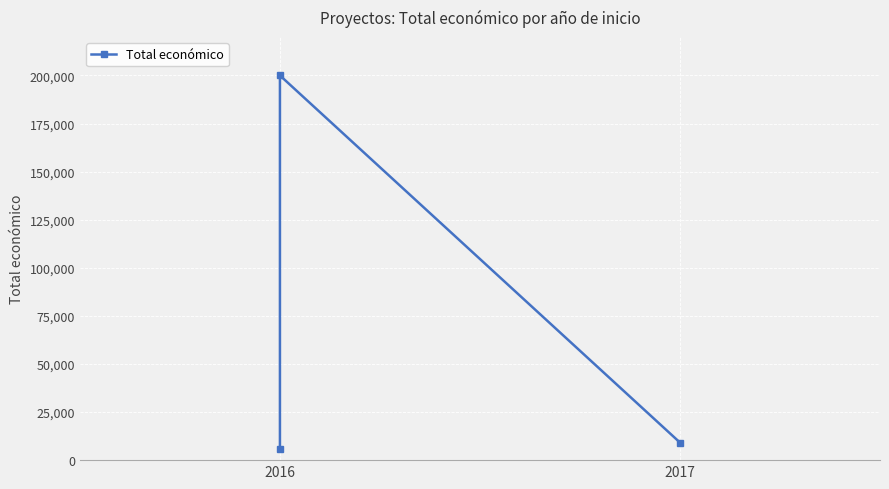

What is the difference between the maximum and second lowest values?

190835